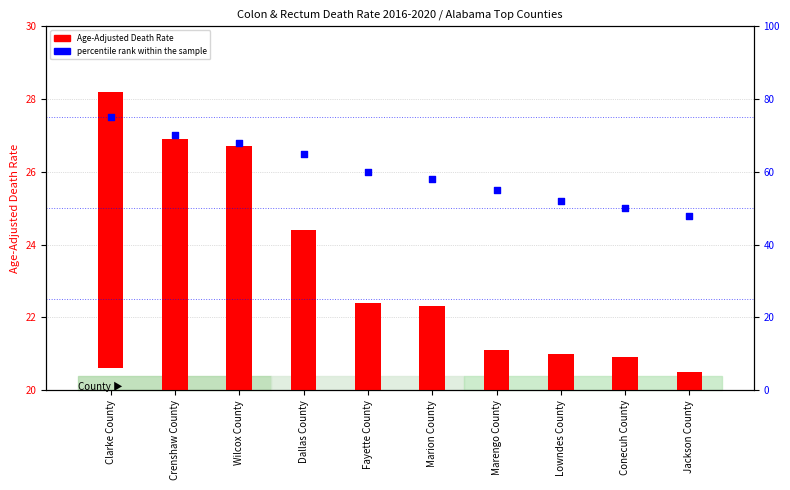

At how many categories does at least one series exceed 9?

10